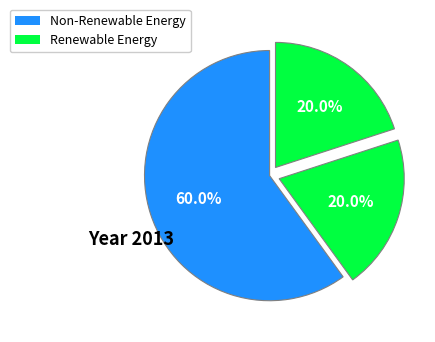

Count the number of slices in the pie.

3